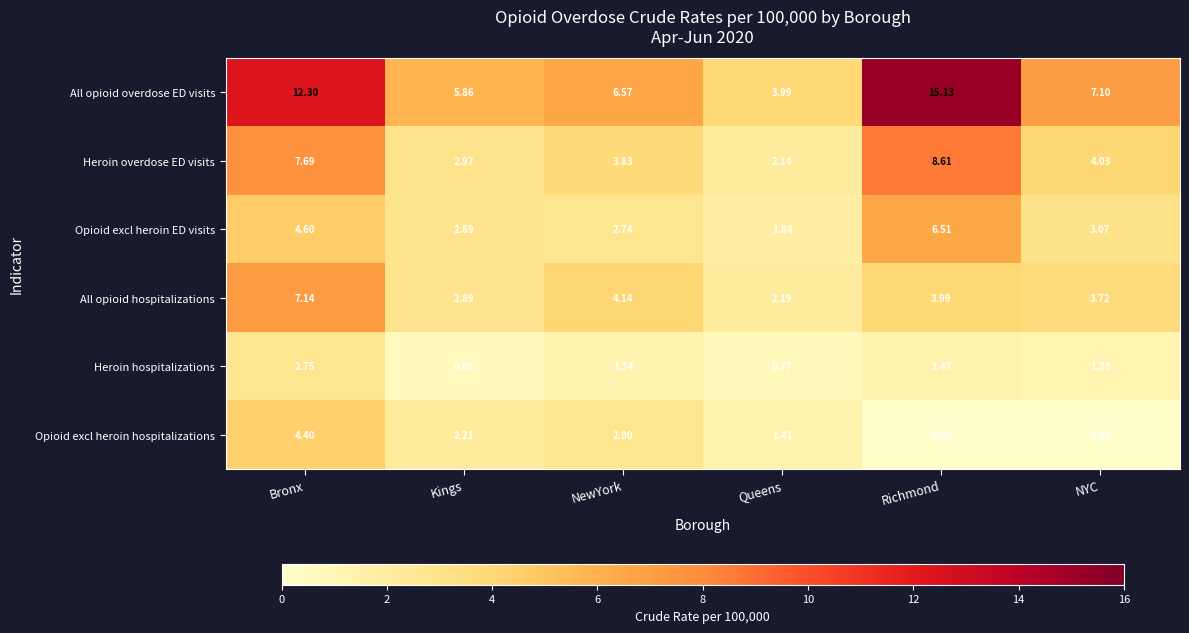

Which category has the lowest value in the All opioid overdose ED visits series?

Queens